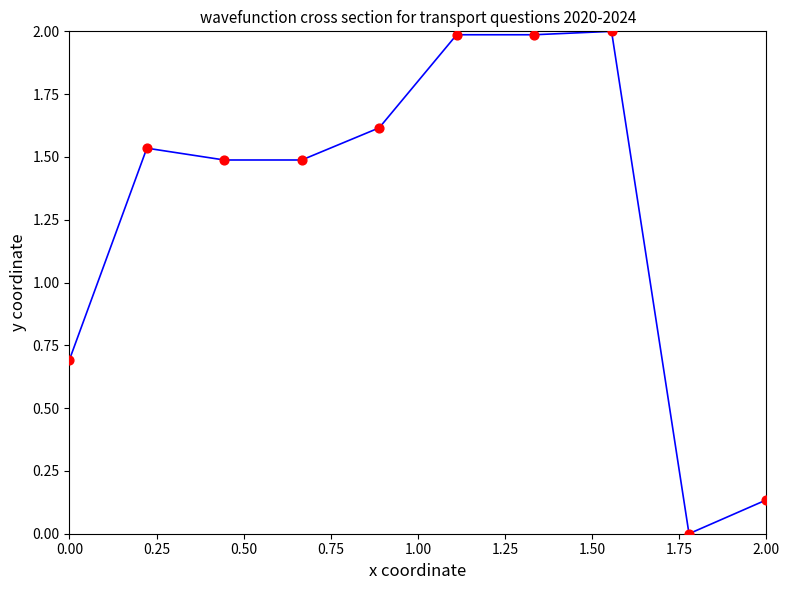

What is the difference between the maximum and minimum values?

2.0